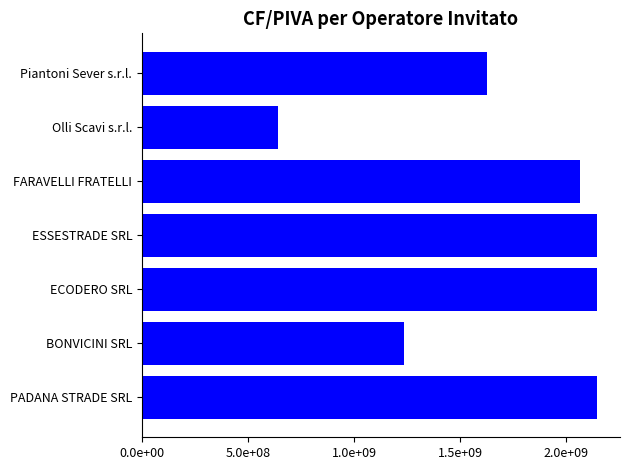

Are the bars horizontal?

Yes